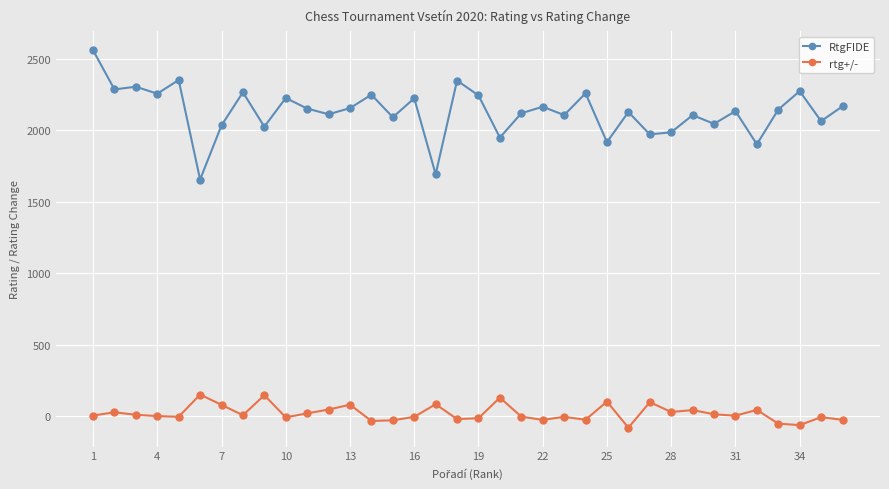

Rank the series by their average value, from highest to lowest.

RtgFIDE, rtg+/-